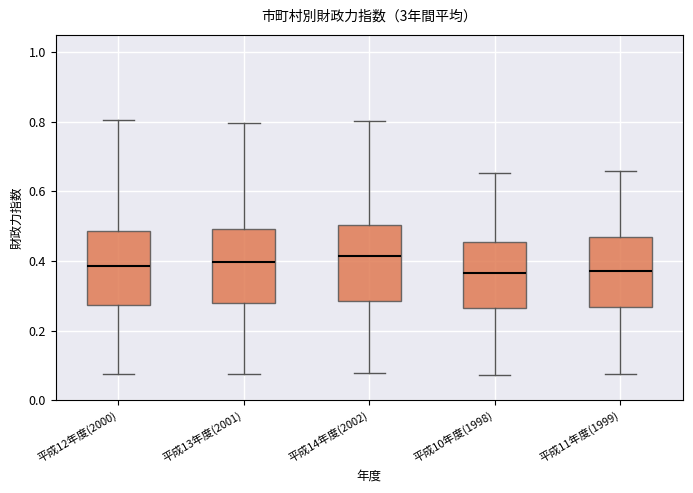

Reading left to right, read every box against the y-axis: the position of its median line, the range the box covers, and the ends of its whiskers. The values are not printed on the chart, so give them approximately, as read against the axis.

平成12年度(2000): median 0.38, box 0.28 to 0.48, whiskers 0.08 to 0.80
平成13年度(2001): median 0.40, box 0.28 to 0.50, whiskers 0.08 to 0.80
平成14年度(2002): median 0.42, box 0.28 to 0.50, whiskers 0.08 to 0.80
平成10年度(1998): median 0.36, box 0.26 to 0.46, whiskers 0.08 to 0.66
平成11年度(1999): median 0.38, box 0.26 to 0.46, whiskers 0.08 to 0.66